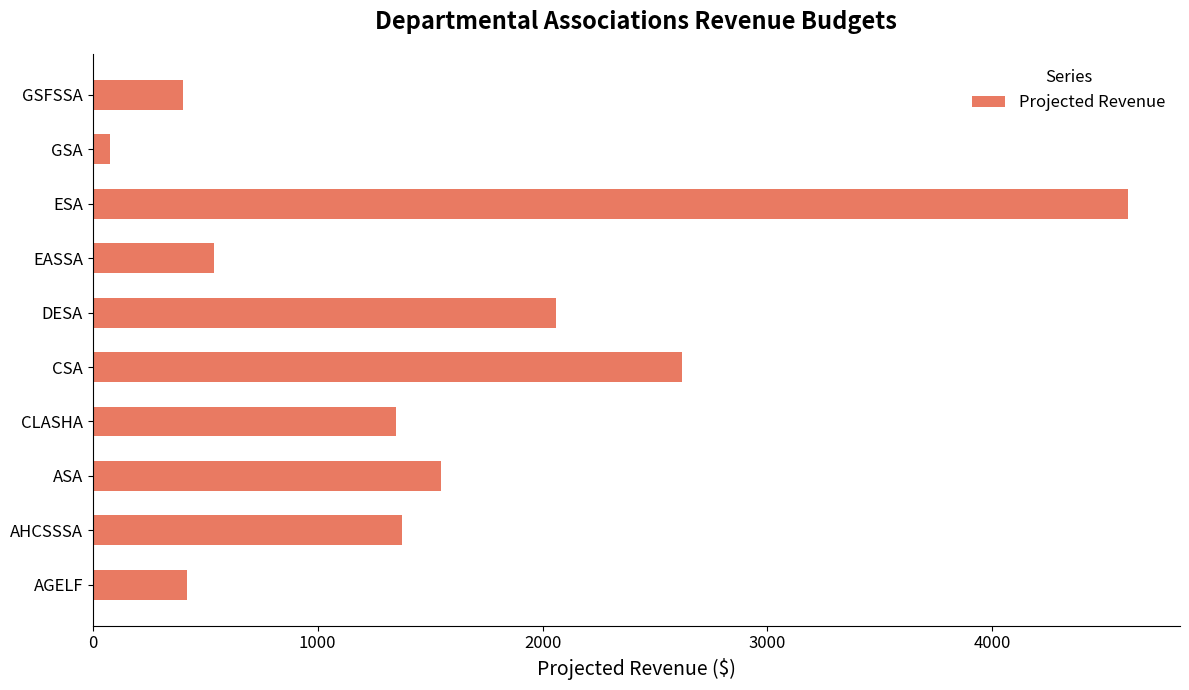

What is the average value?

1499.5